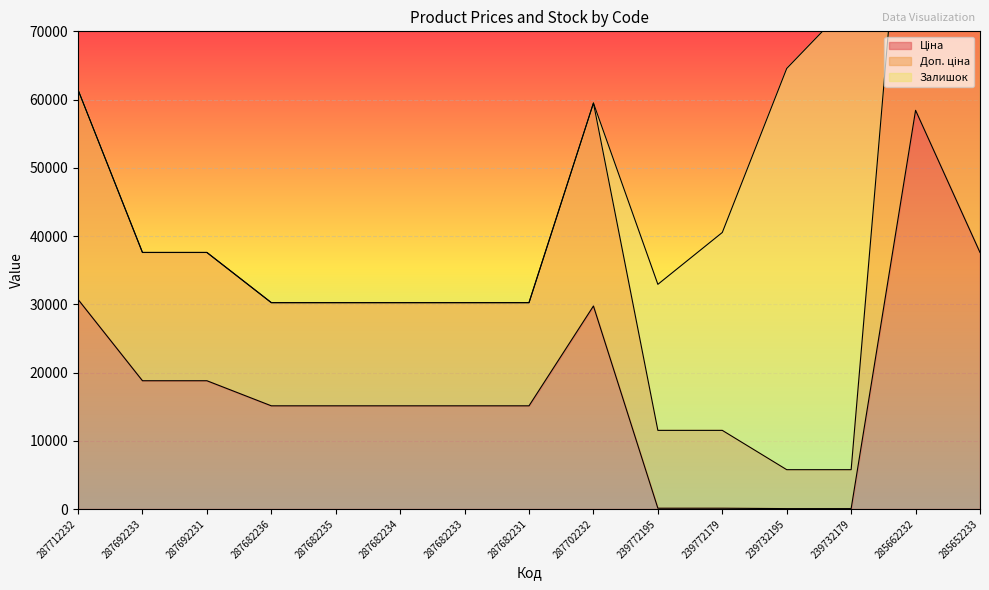

True or false: Доп. ціна and Ціна intersect in this chart.

False